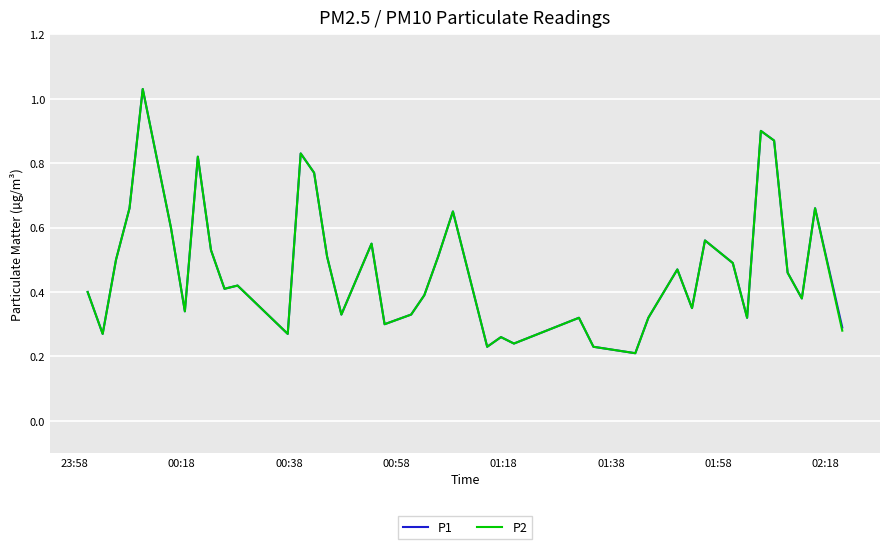

What are all the series names shown in the legend?

P1, P2